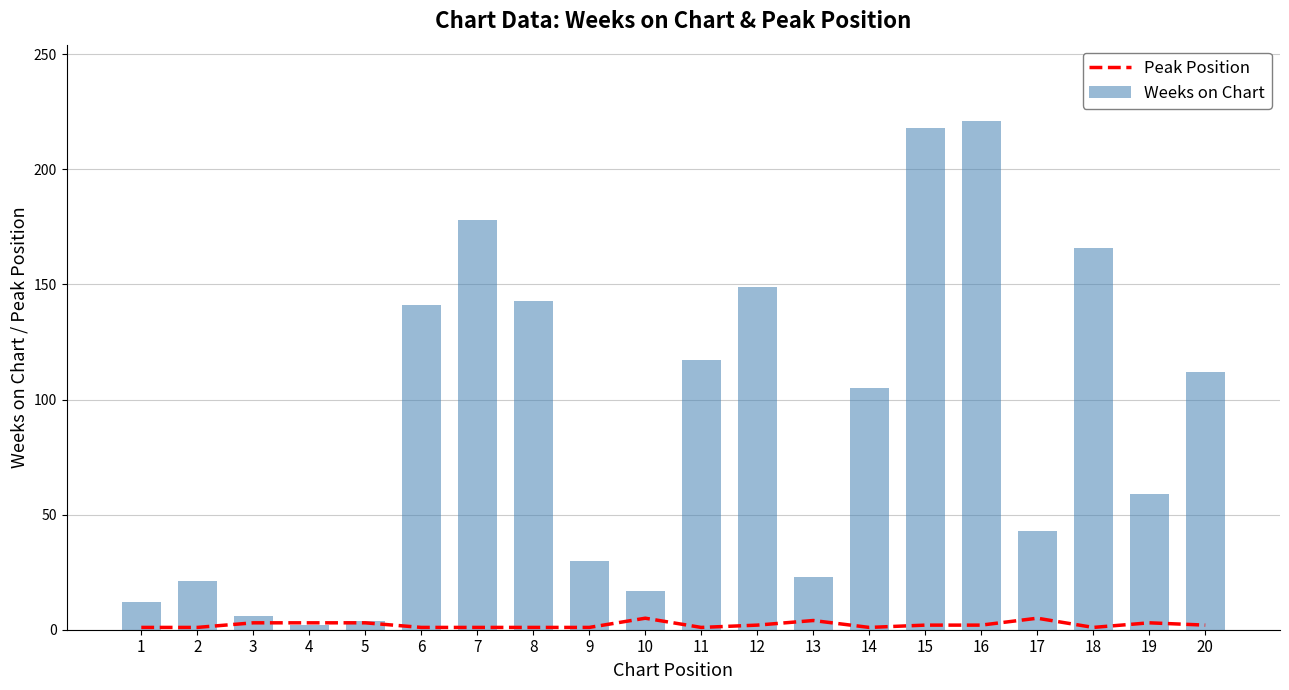

Which category has the highest value in the Weeks on Chart series?

16